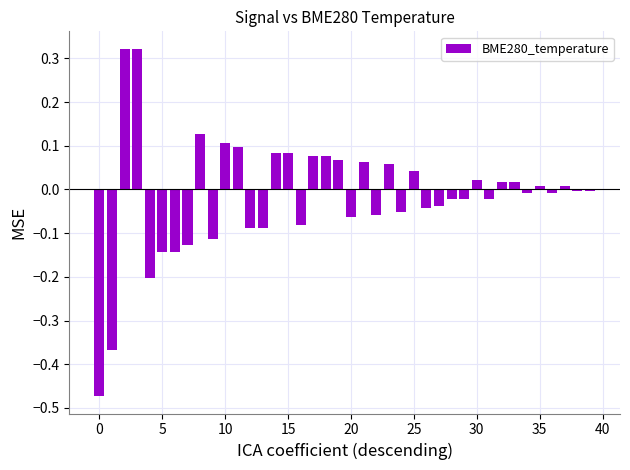

Count the number of categories in the chart.

40